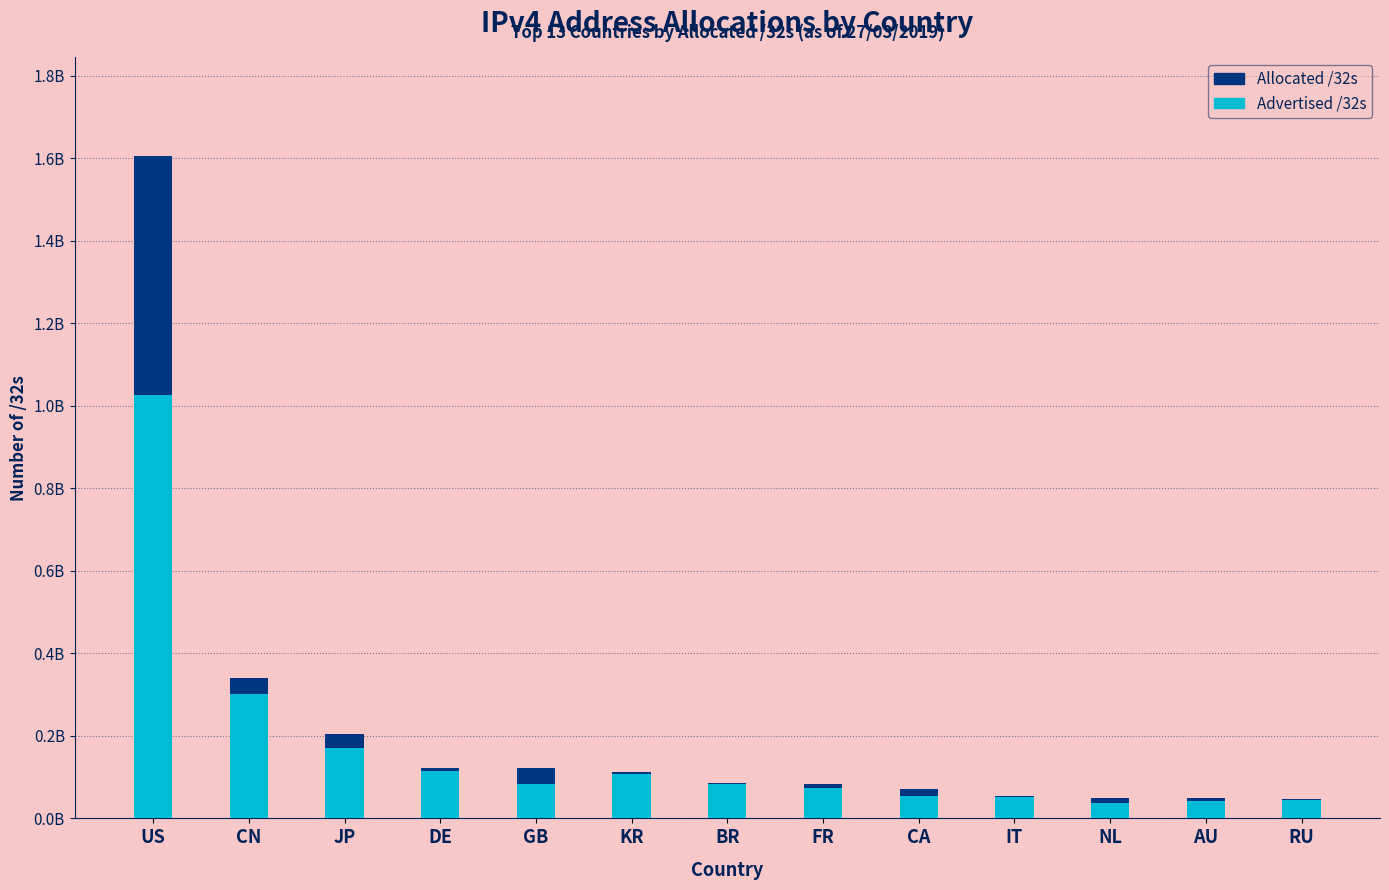

Which category has the highest value in the Allocated /32s series?

US